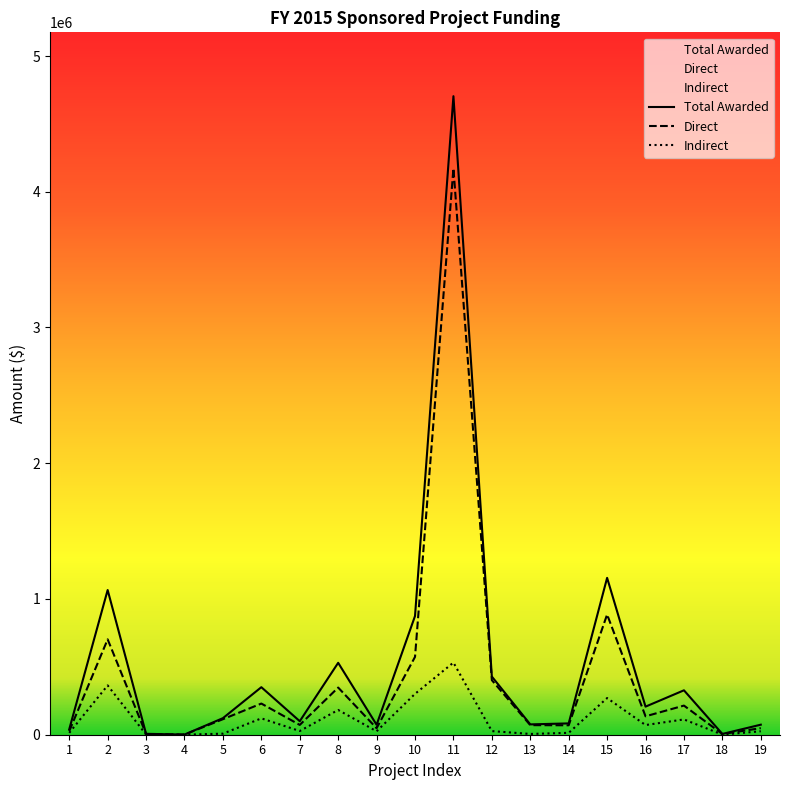

Reading right to left, extract all data points from this chart.

Direct: 48500	5000	214568	135677	885384	69500	70474	401824	4172500	573352	48016	347343	72239	229571	114264	872	5175	702568	26230
Indirect: 25463	750	112648	71230	270114	13900	5638	26666	531500	301010	25209	182355	27297	120525	7776	246	1459	363337	13770
Total Awarded: 73963	5750	327216	206907	1155498	83400	76112	428490	4704000	874362	73225	529698	99536	350096	122040	1118	6635	1065905	40000